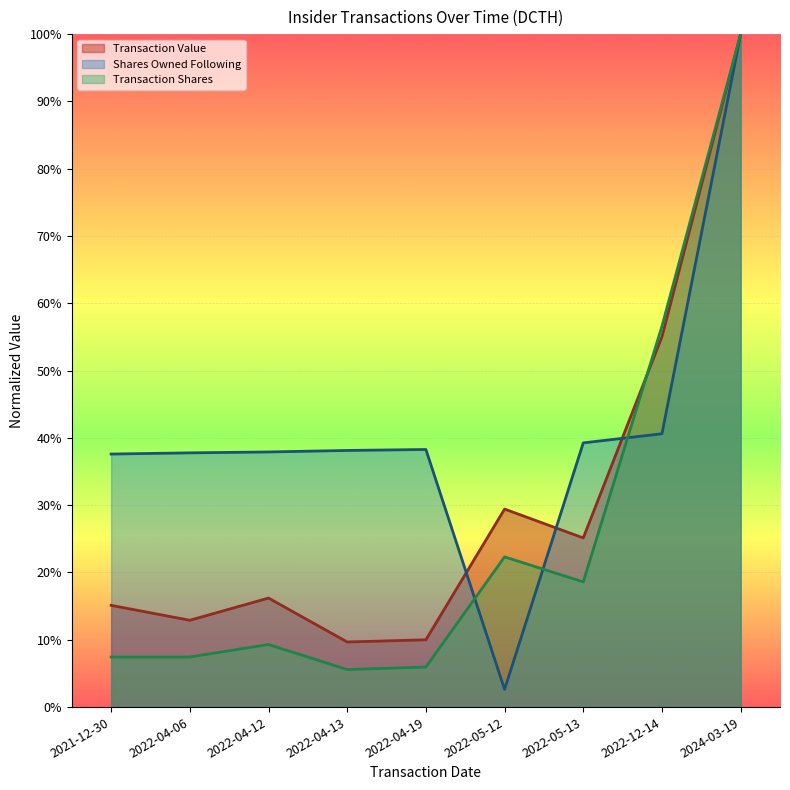

Where is the first local maximum for Shares Owned Following?

2022-04-19